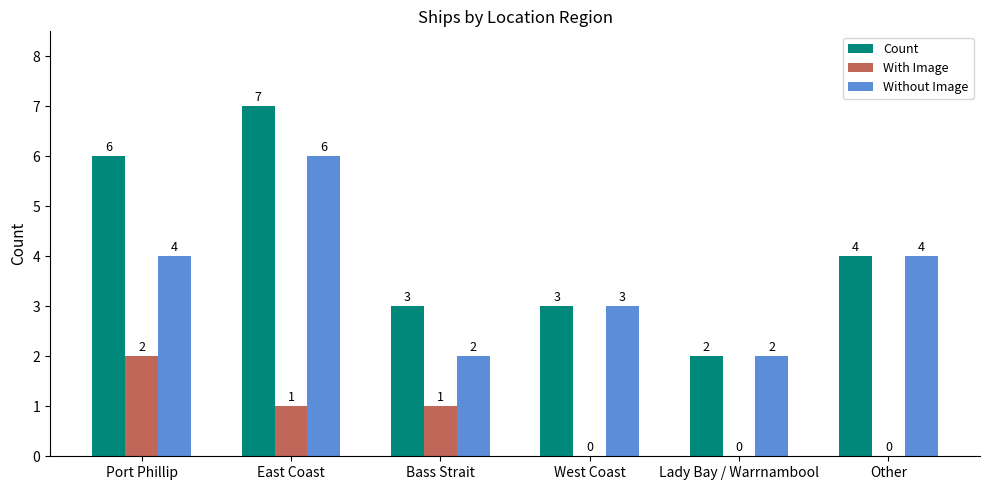

Is it true that Without Image equals 1 at Bass Strait?

False